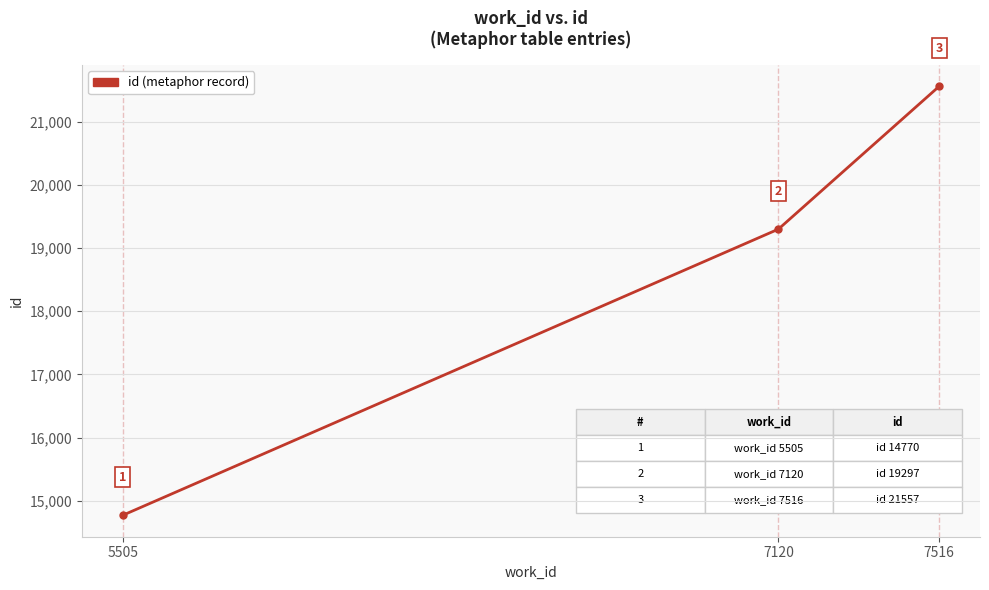

How many values are between 14770 and 21557?

3